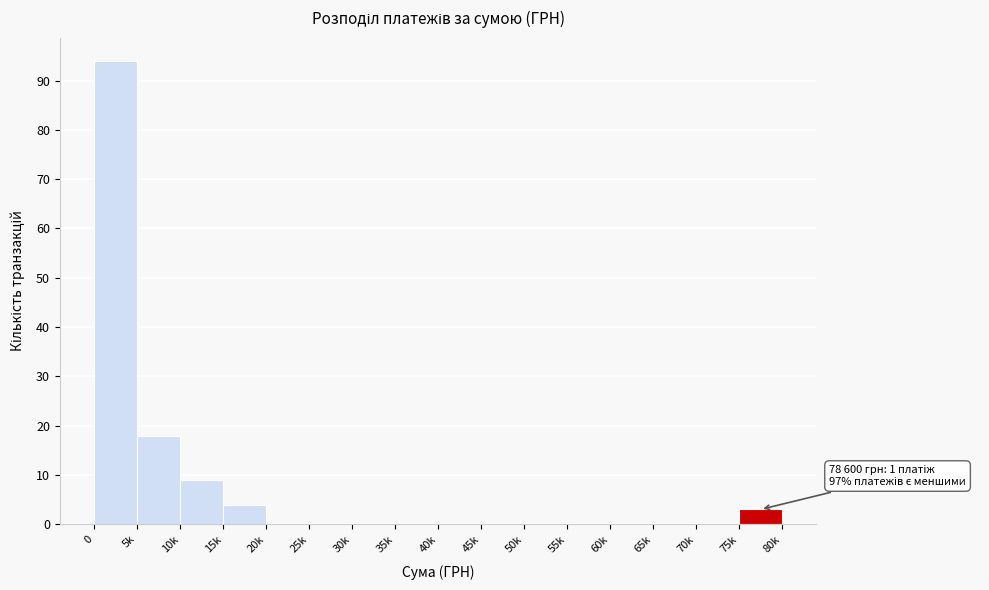

Reading right to left, list all the values displayed in this chart.

75k=3	70k=0	65k=0	60k=0	55k=0	50k=0	45k=0	40k=0	35k=0	30k=0	25k=0	20k=0	15k=4	10k=9	5k=18	0=94